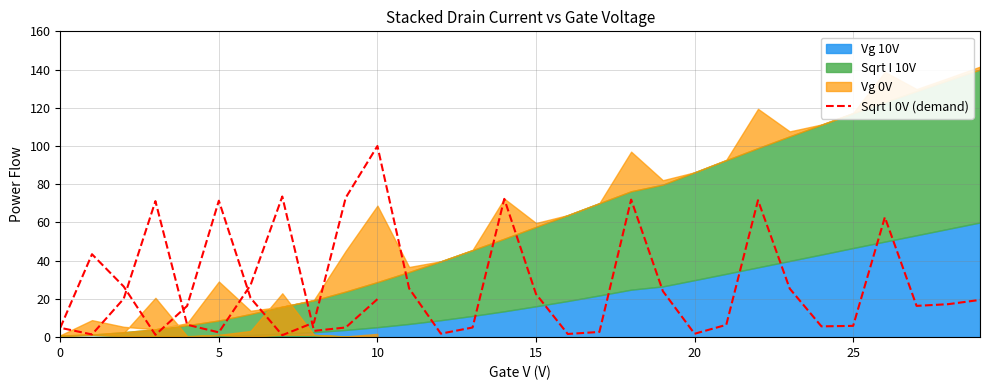

What is the difference between the maximum and minimum values?

99.0